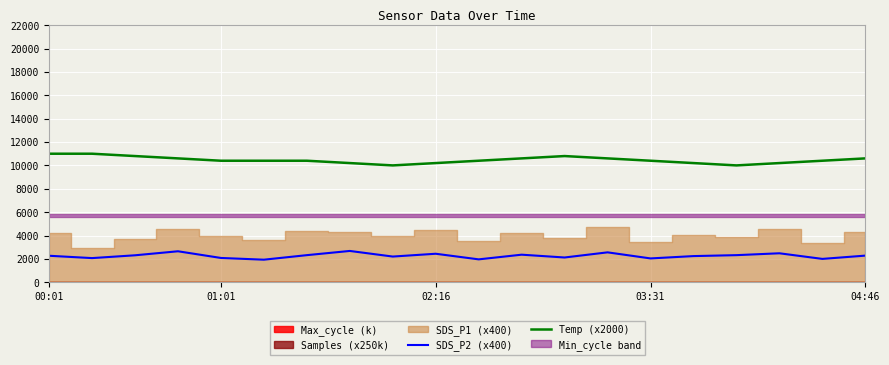

True or false: SDS_P2 (x400) has a value of 2200.0 at 8.

True